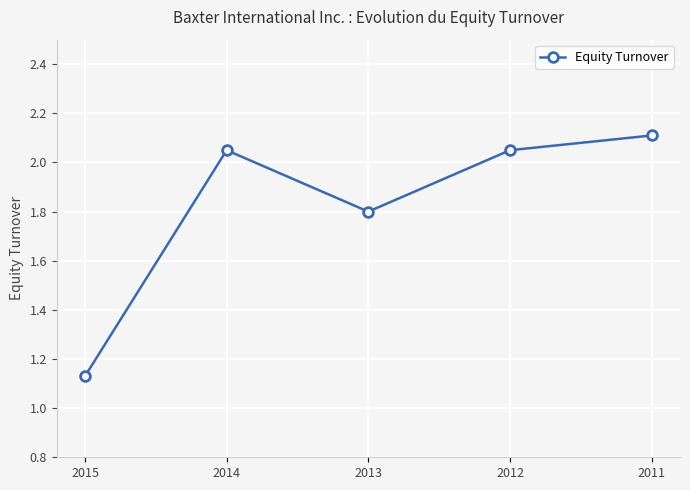

What is the average value?

1.8